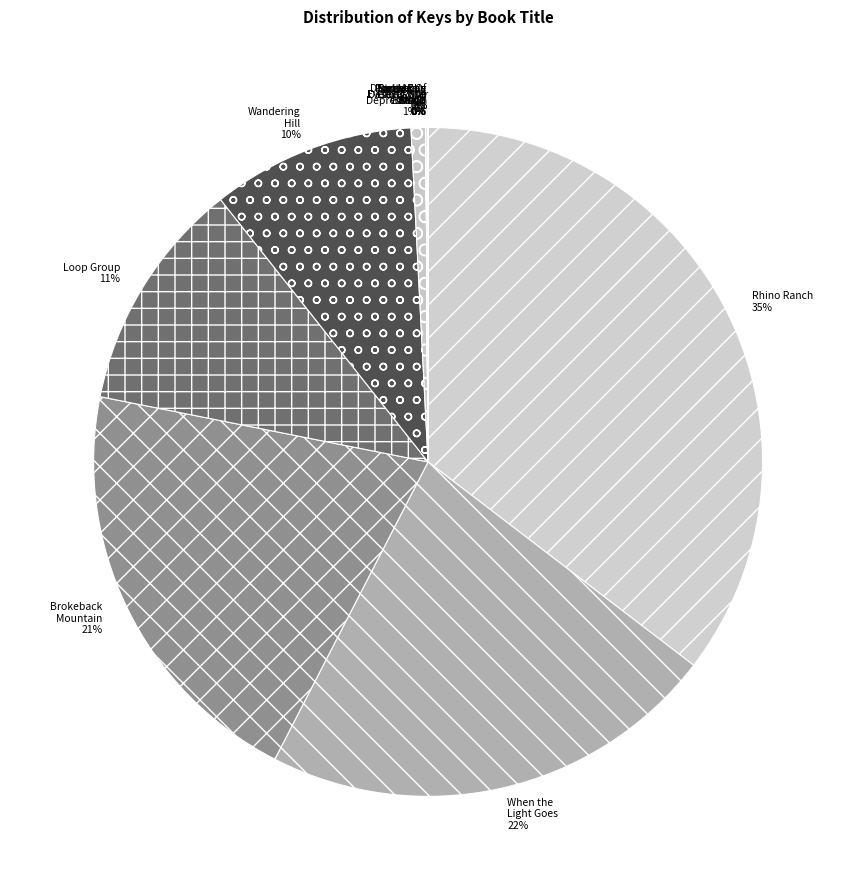

What is the largest slice in the pie chart?

Rhino Ranch